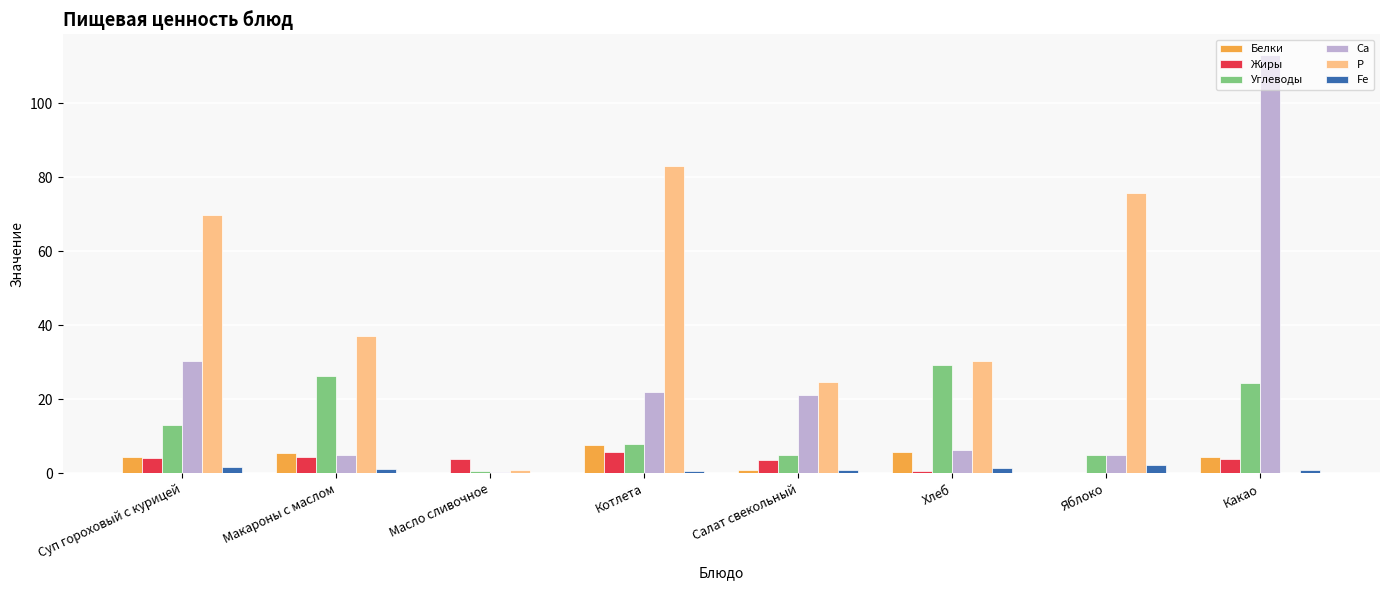

What is the sum of all Р values?

322.0